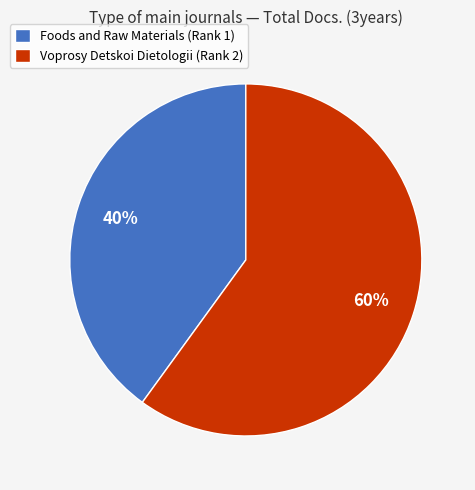

Is it true that Voprosy Detskoi Dietologii (Rank 2) is 18% of the pie?

False